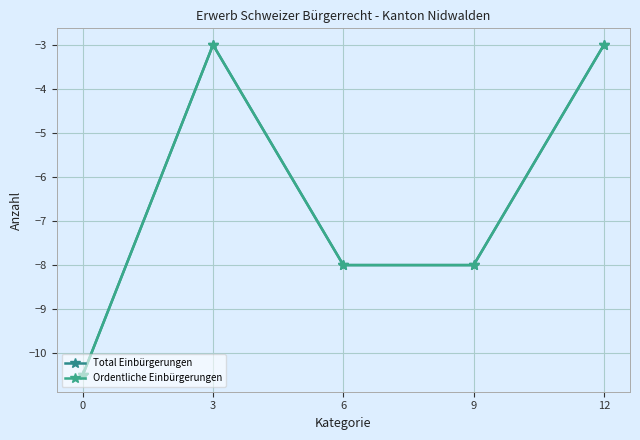

Is this an area chart (filled region under the line)?

No